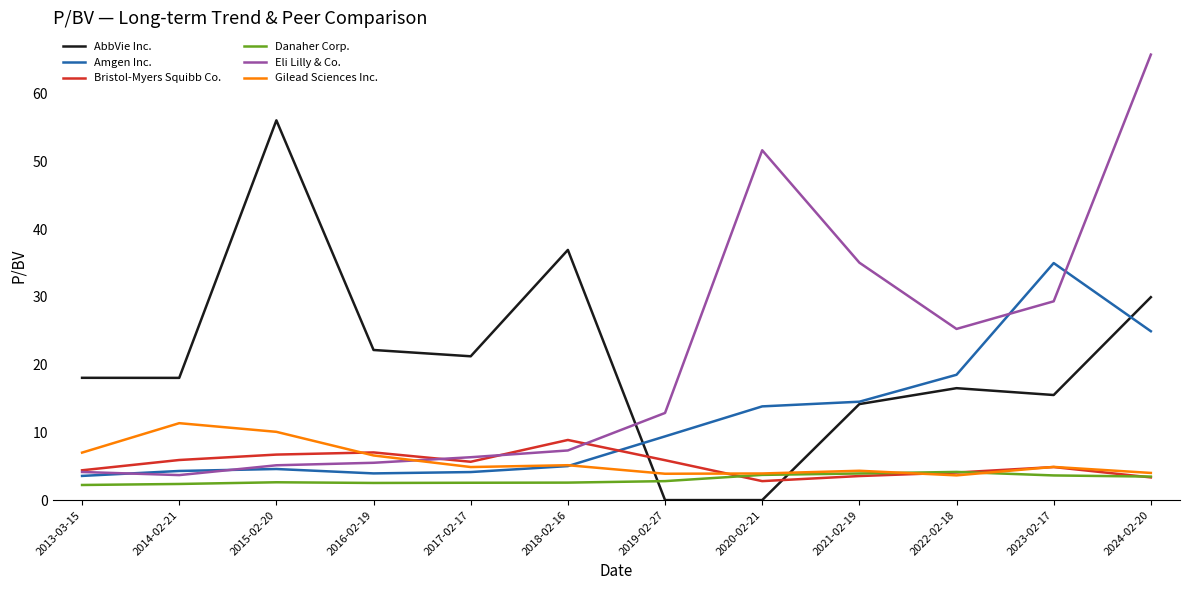

Which category has the highest value across all series?

2024-02-20